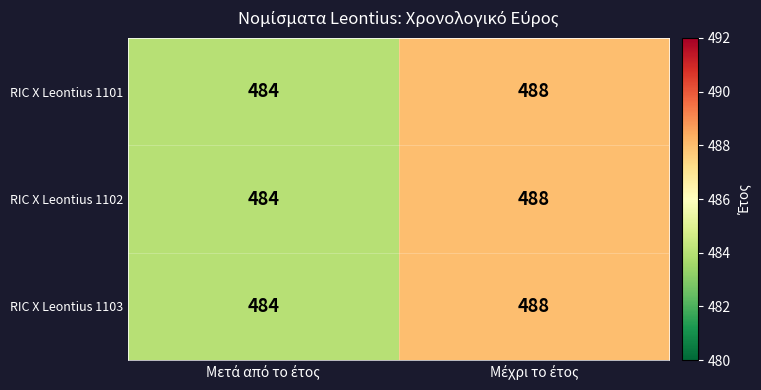

Reading left to right, what are all the values shown in this chart?

RIC X Leontius 1101: 484	488
RIC X Leontius 1102: 484	488
RIC X Leontius 1103: 484	488